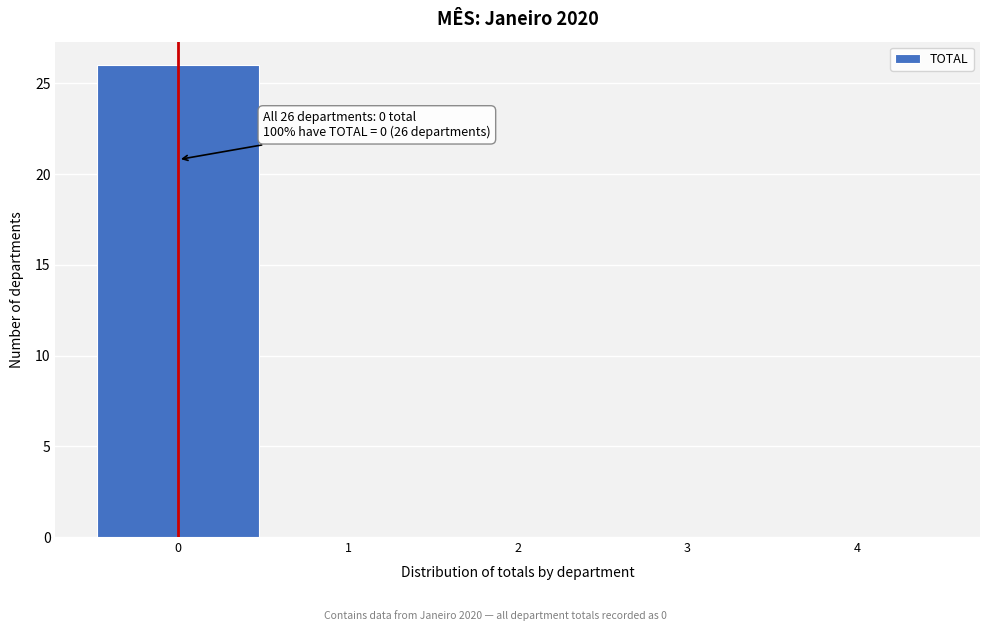

Which range on the x-axis has the tallest bar?

-0.5 to 0.5